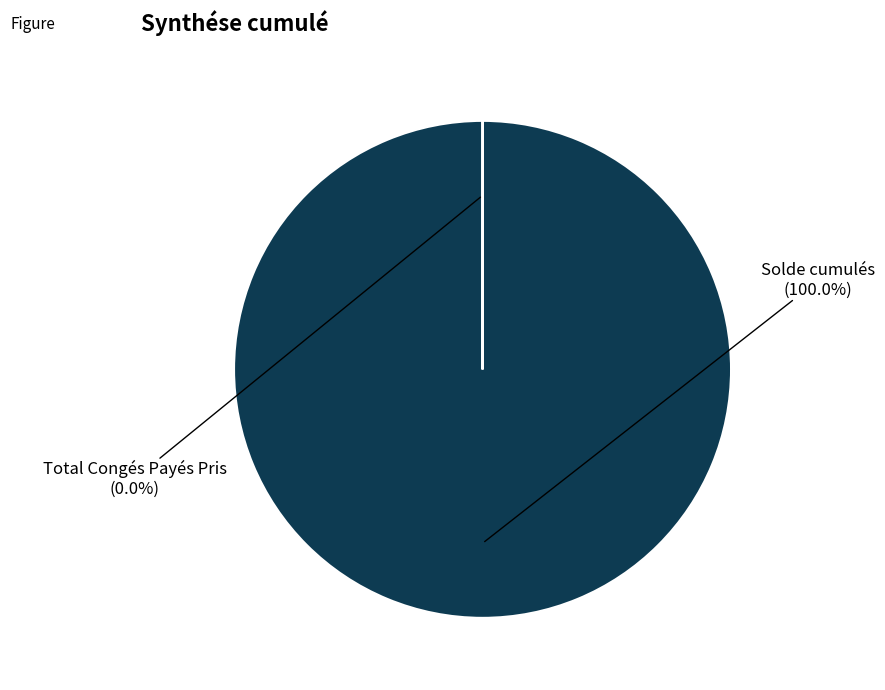

What percentage is the Solde cumulés slice, to the nearest percent?

100%